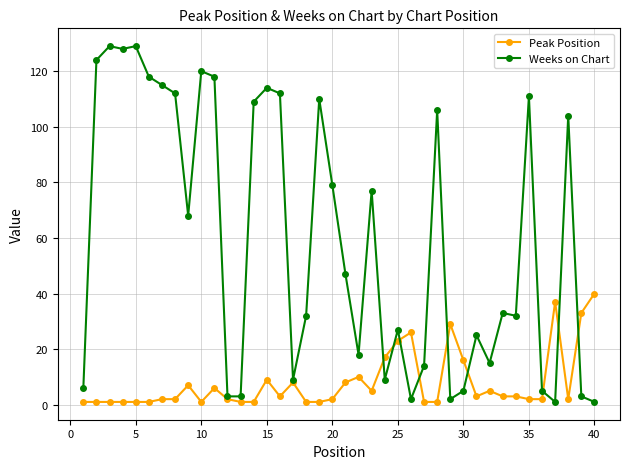

What are all the series names shown in the legend?

Peak Position, Weeks on Chart